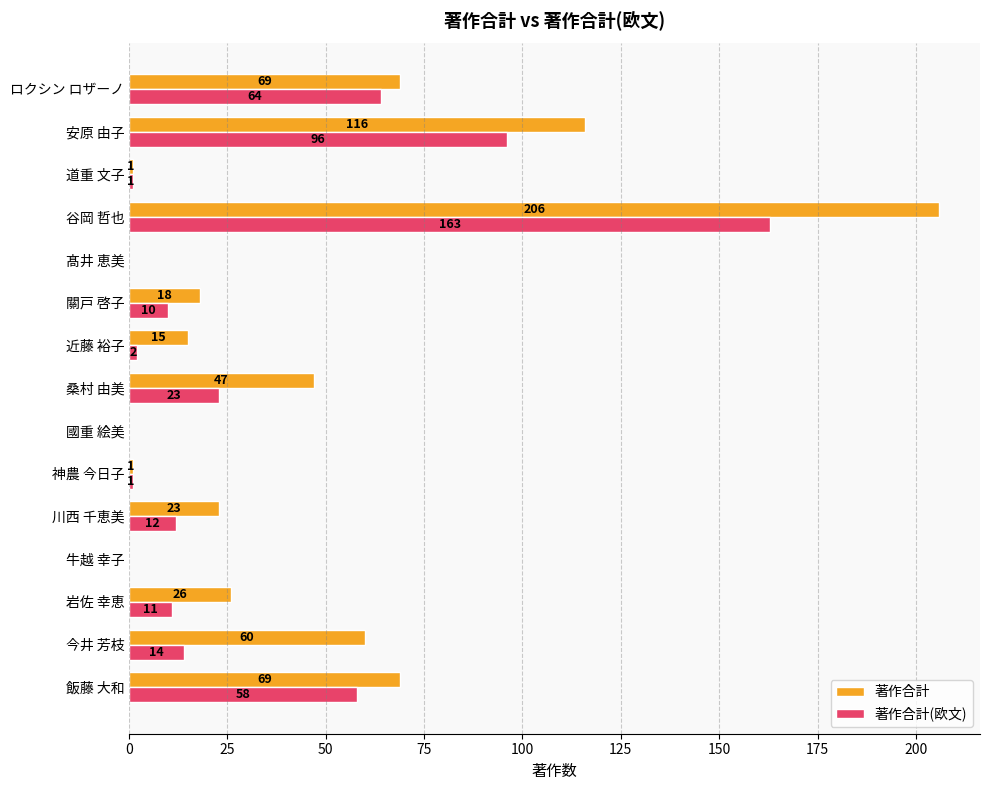

Where is 著作合計(欧文) nearest to the value 81?

安原 由子